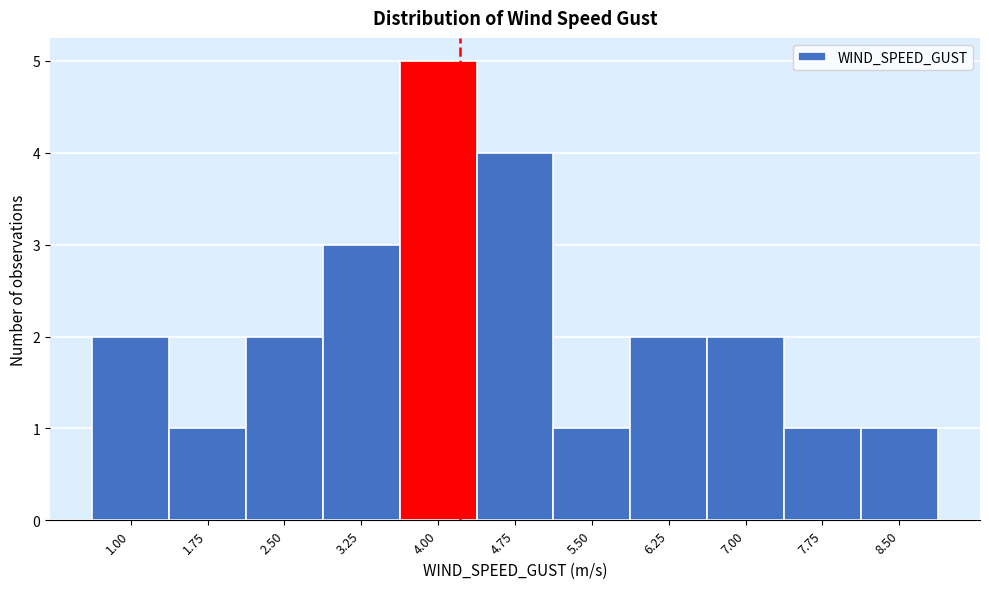

Reading left to right, transcribe all the data shown in this chart.

2	1	2	3	5	4	1	2	2	1	1